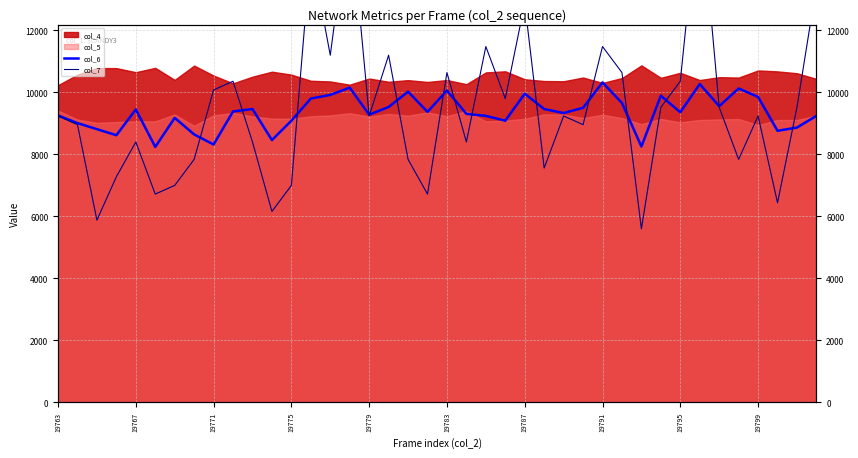

What is the sum of the col_7 values at 27 and 19?

15680